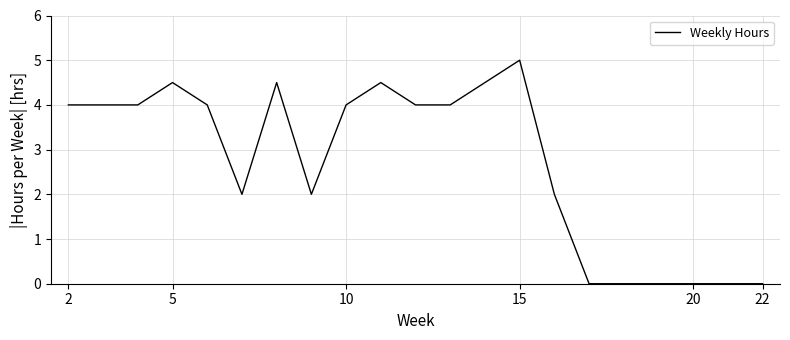

What is the difference between the maximum and minimum values?

5.0